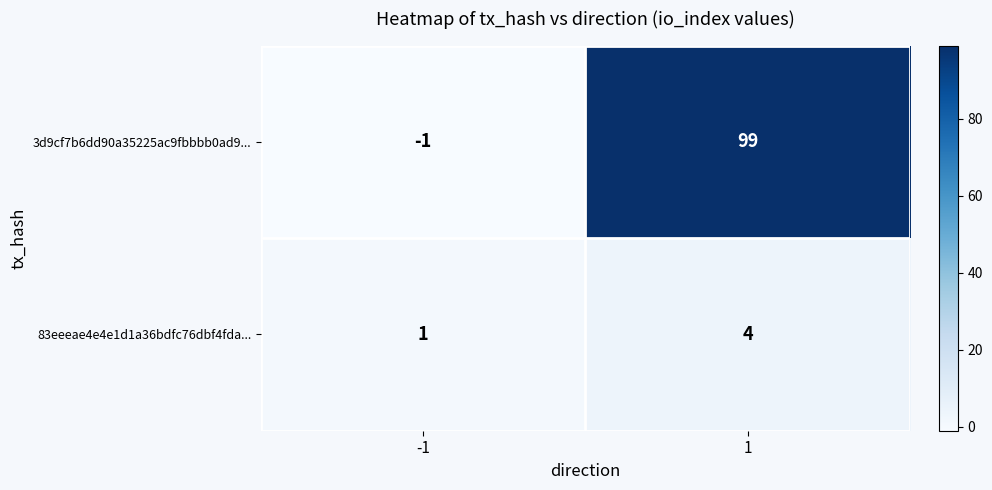

Is the value of 3d9cf7b6dd90a35225ac9fbbbb0ad9... at 1 greater than the value of 83eeeae4e4e1d1a36bdfc76dbf4fda... at 1?

Yes